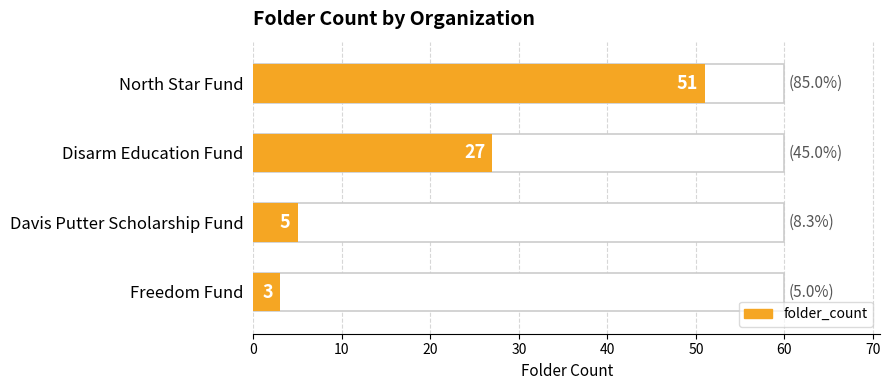

What is the difference between the values at Freedom Fund and Disarm Education Fund?

24